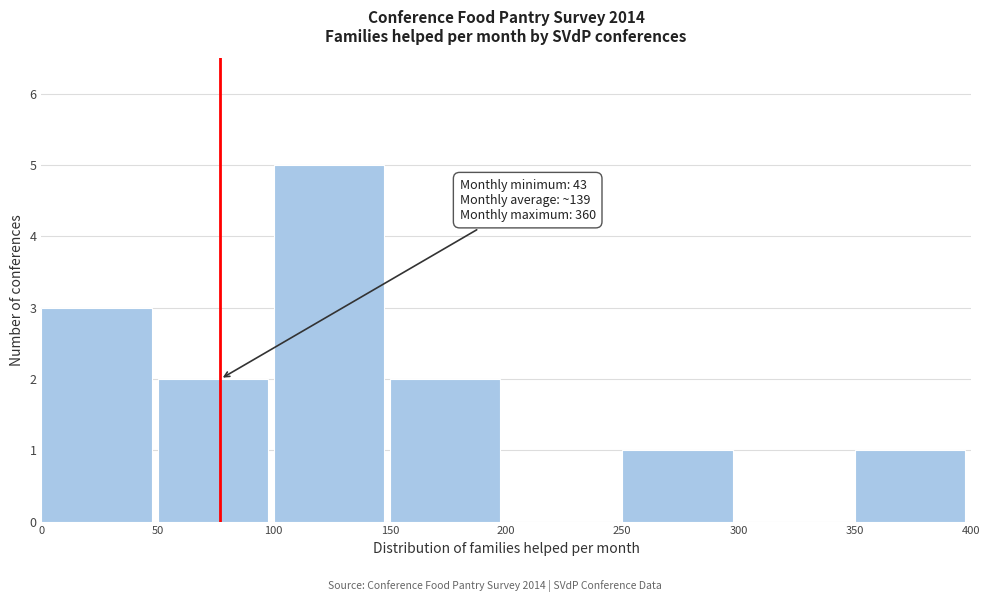

Over which range of the x-axis is the bar tallest?

100 to 150